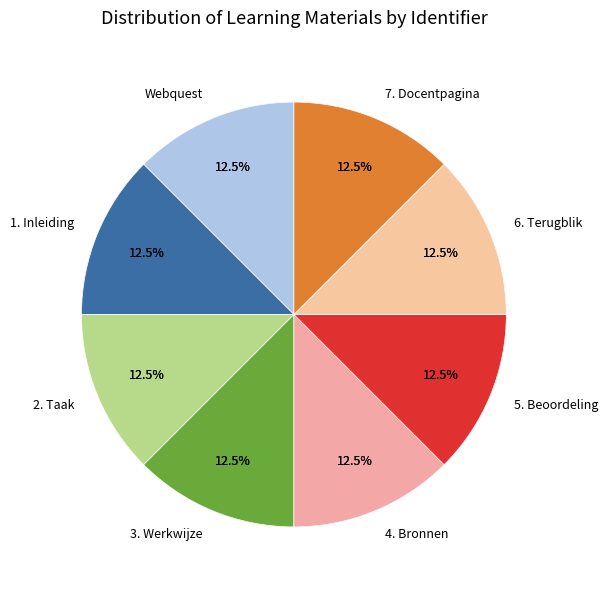

Count the number of slices in the pie.

8